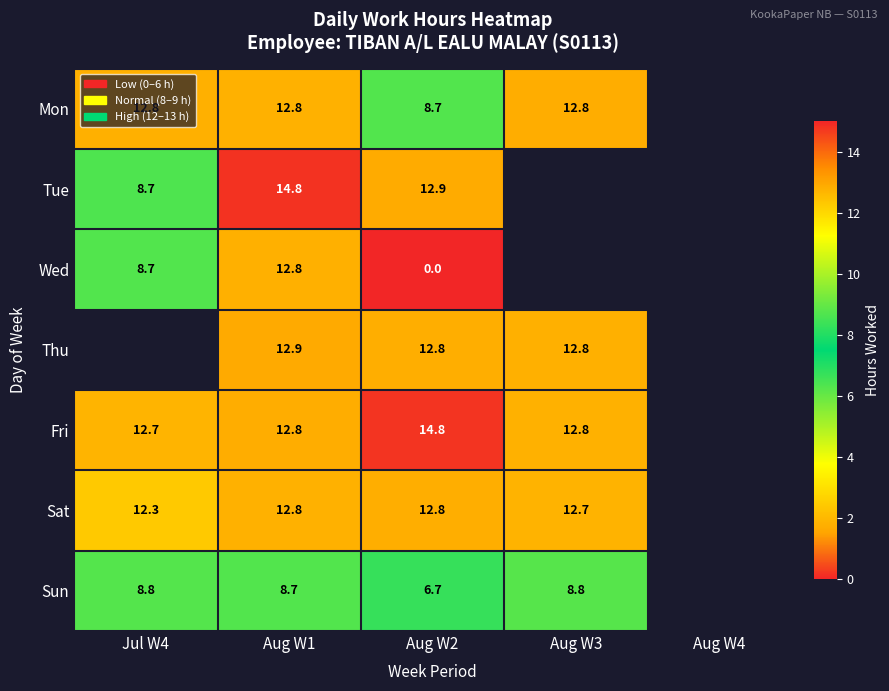

Which series changed the most between Aug W1 and Aug W2?

Wed